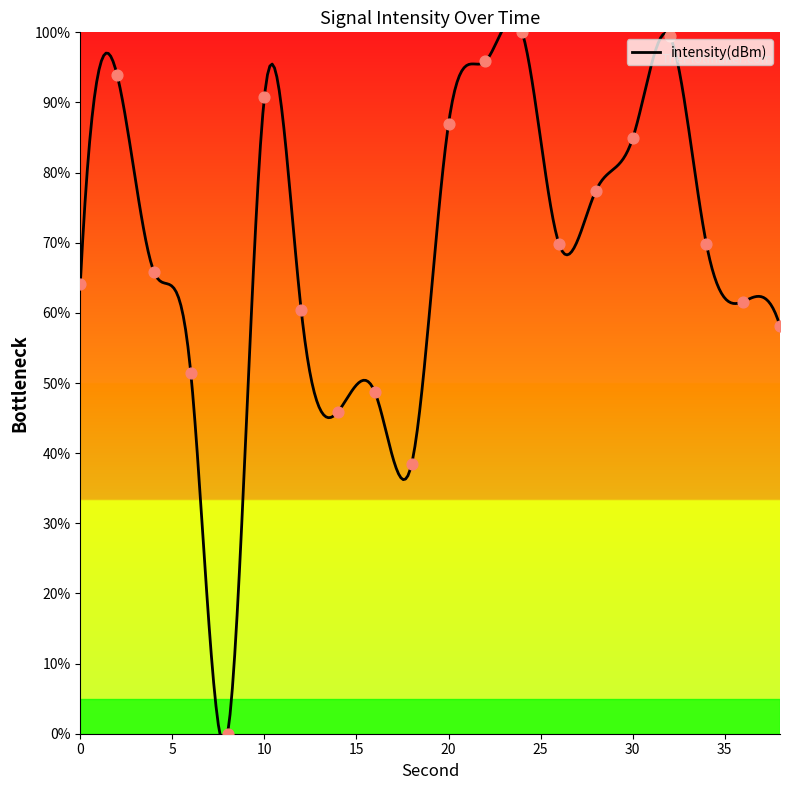

Between 20 and 18, which is larger?

20